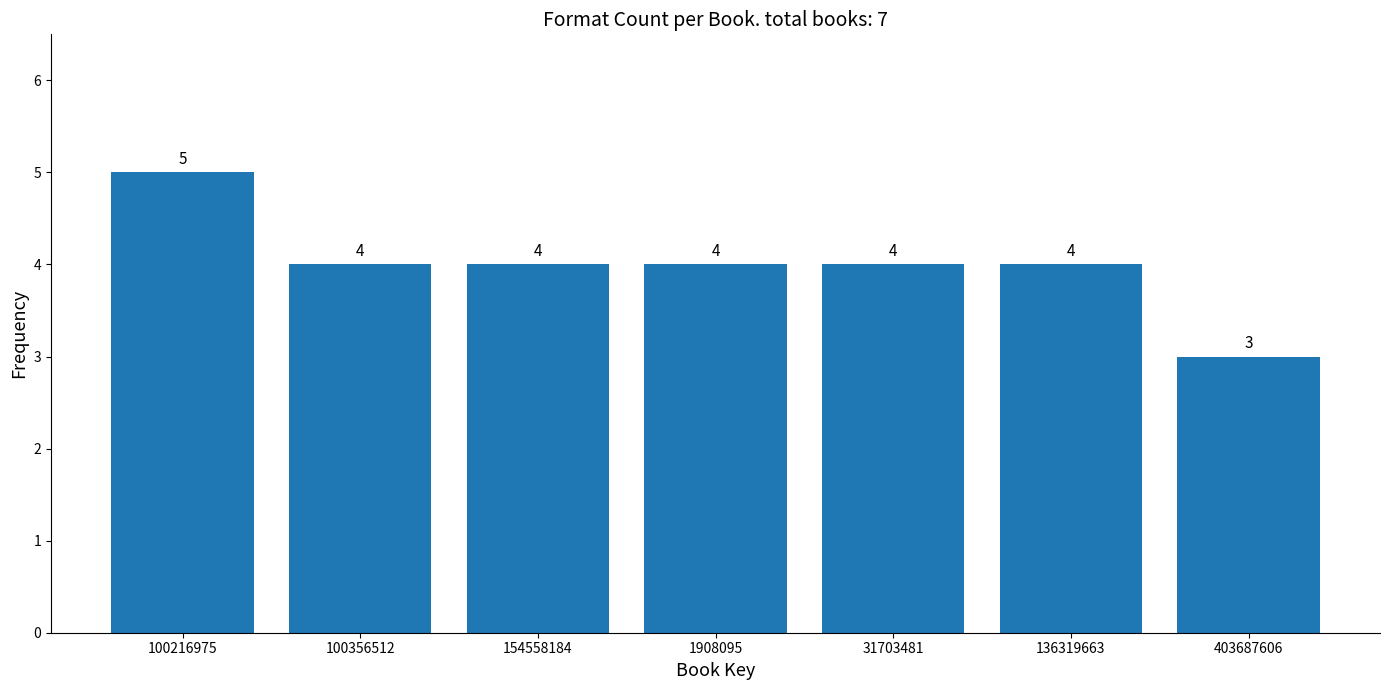

Reading right to left, list all the values displayed in this chart.

403687606=3	136319663=4	31703481=4	1908095=4	154558184=4	100356512=4	100216975=5